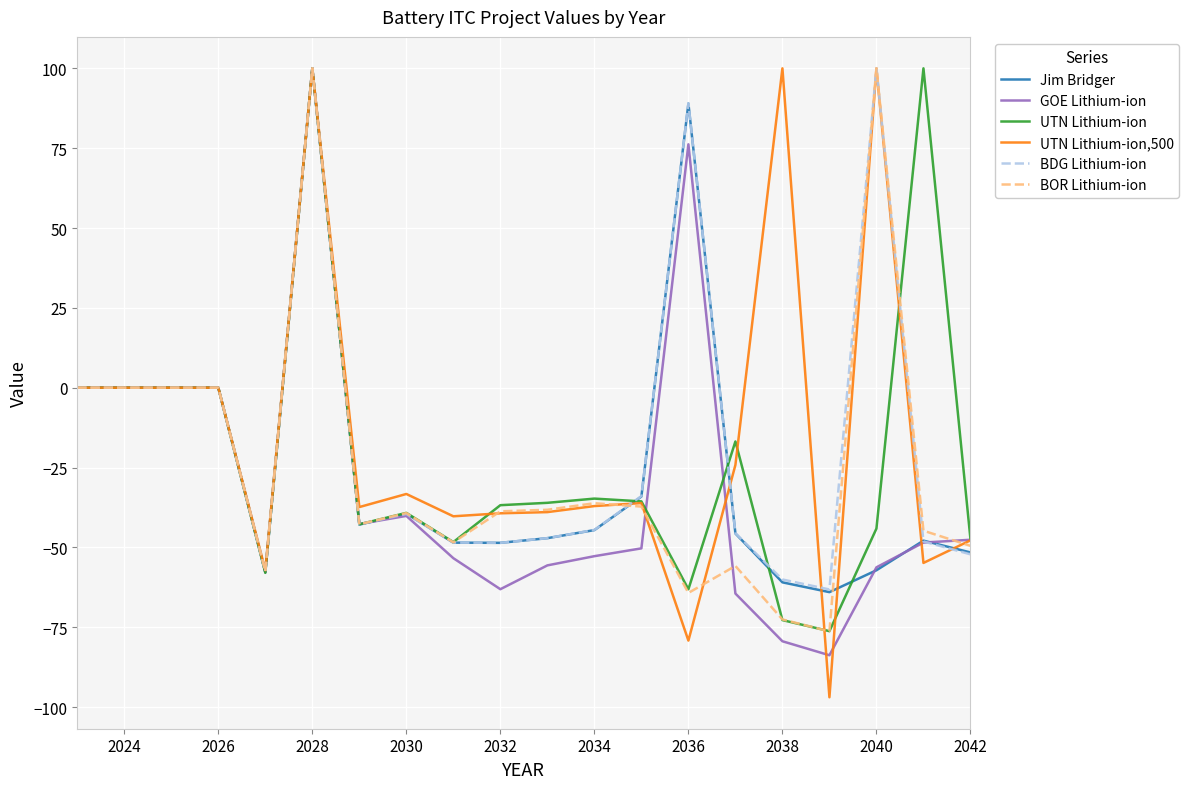

After their last crossing, which series has the higher values: GOE Lithium-ion or Jim Bridger?

GOE Lithium-ion